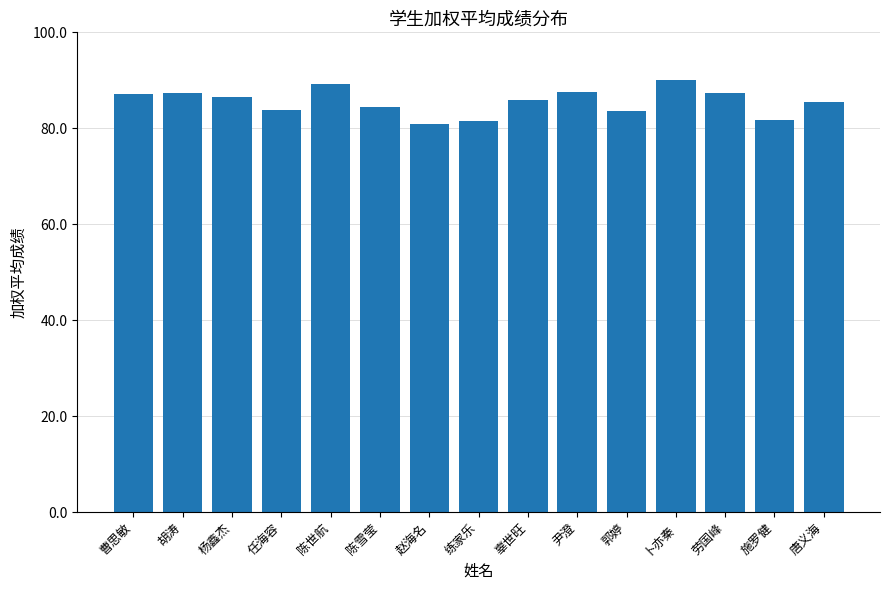

What is the minimum value shown in the chart?

80.9